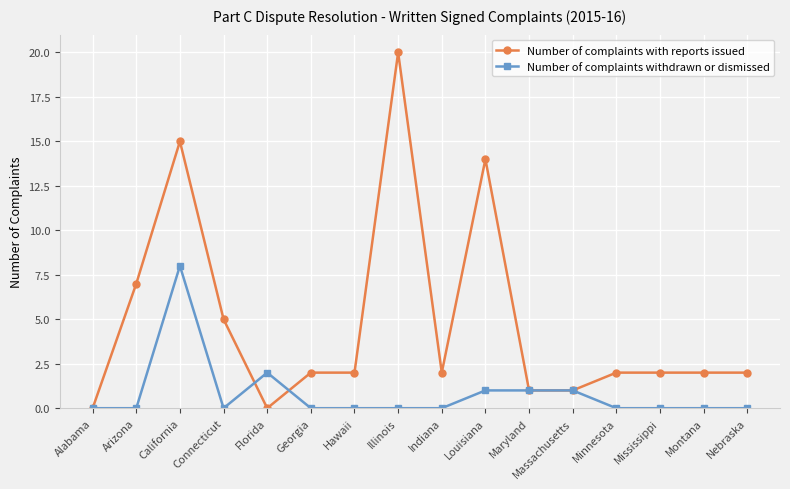

Reading right to left, what are all the values shown in this chart?

Number of complaints with reports issued: Nebraska=2	Montana=2	Mississippi=2	Minnesota=2	Massachusetts=1	Maryland=1	Louisiana=14	Indiana=2	Illinois=20	Hawaii=2	Georgia=2	Florida=0	Connecticut=5	California=15	Arizona=7	Alabama=0
Number of complaints withdrawn or dismissed: Nebraska=0	Montana=0	Mississippi=0	Minnesota=0	Massachusetts=1	Maryland=1	Louisiana=1	Indiana=0	Illinois=0	Hawaii=0	Georgia=0	Florida=2	Connecticut=0	California=8	Arizona=0	Alabama=0